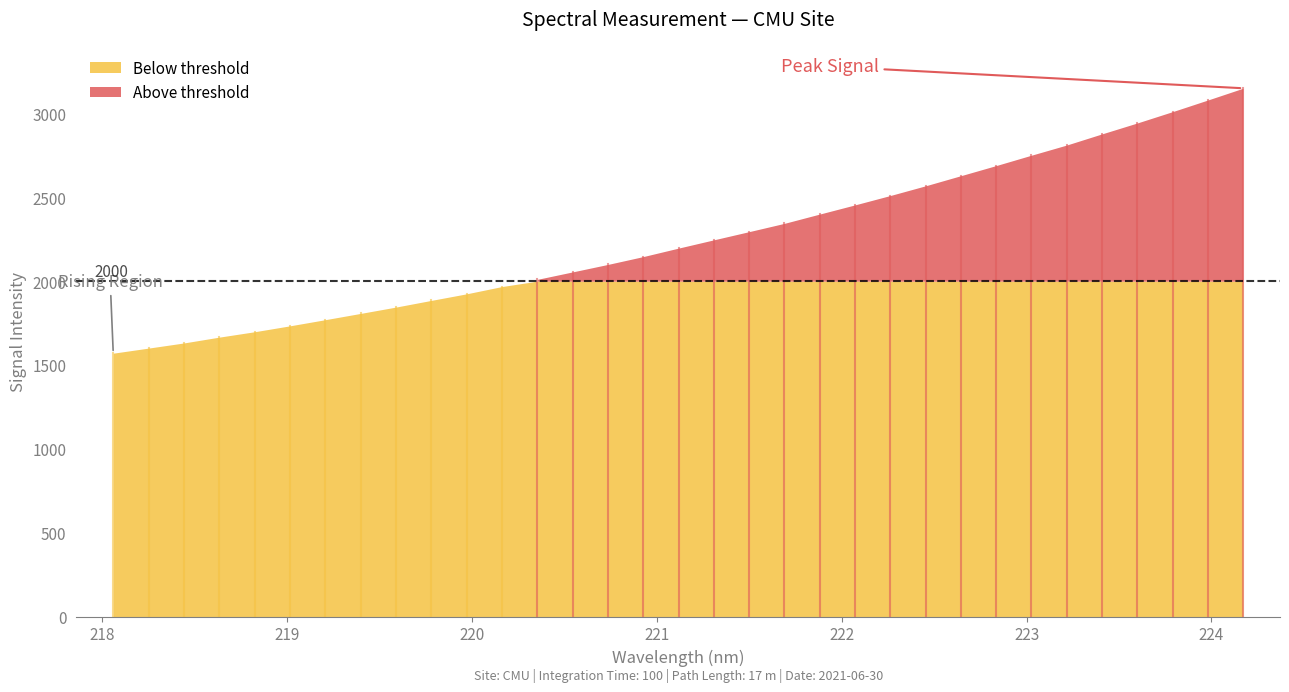

At which category does the chart reach its minimum across all series?

218.0596